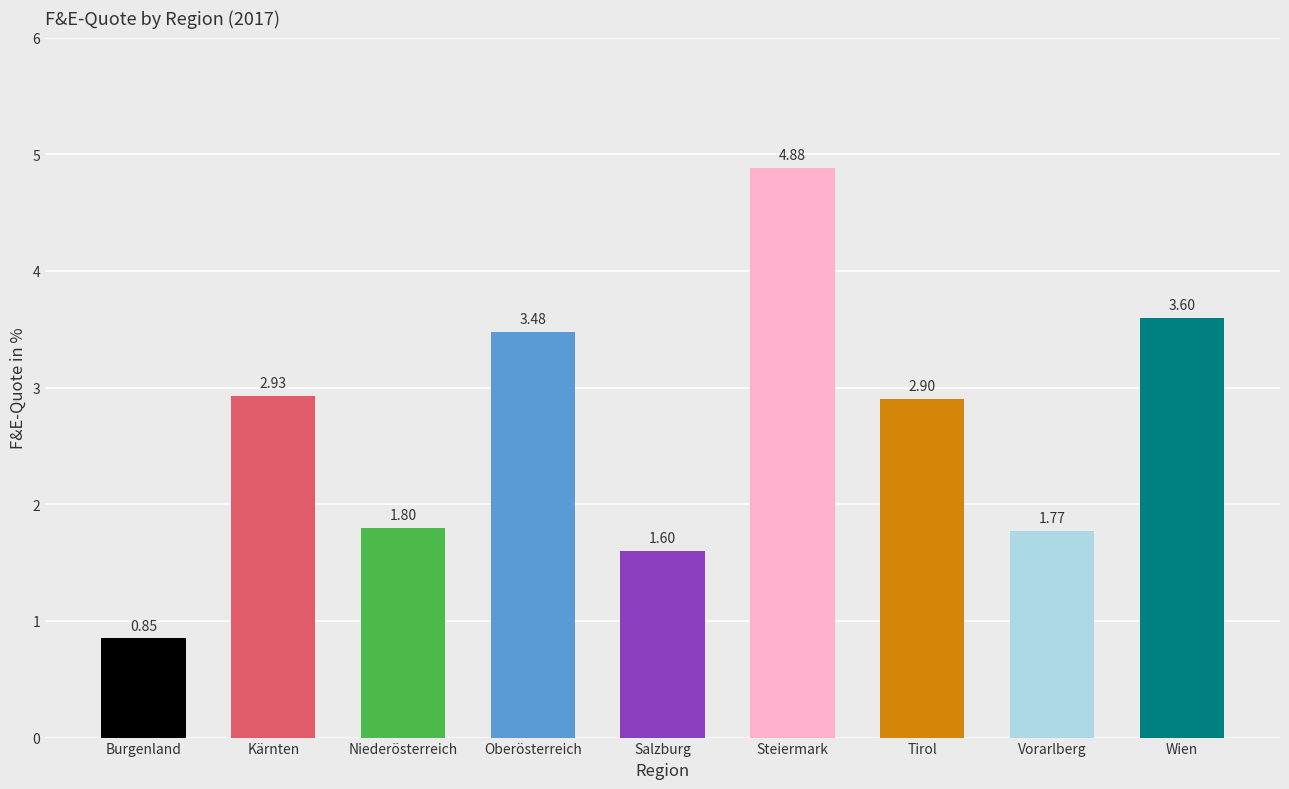

Reading left to right, list all the values displayed in this chart.

Burgenland=0.8	Kärnten=2.9	Niederösterreich=1.8	Oberösterreich=3.5	Salzburg=1.6	Steiermark=4.9	Tirol=2.9	Vorarlberg=1.8	Wien=3.6